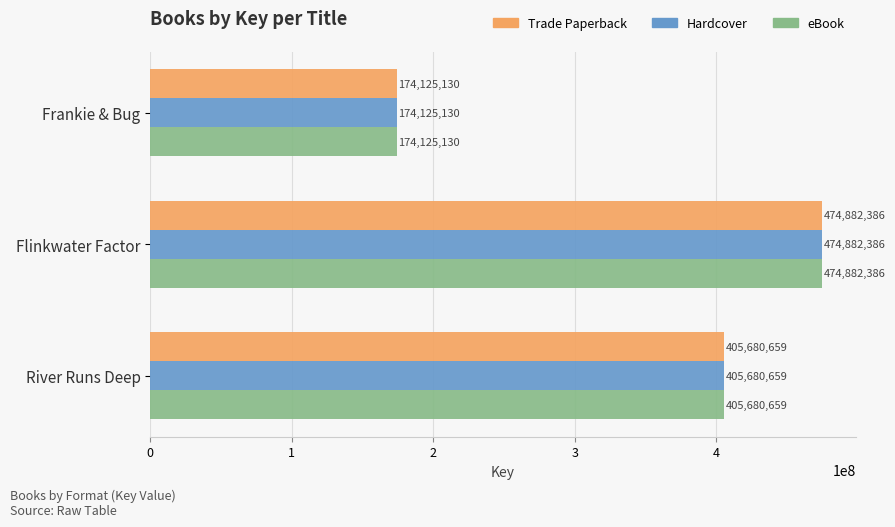

How many data points in Hardcover are less than 405680659?

1